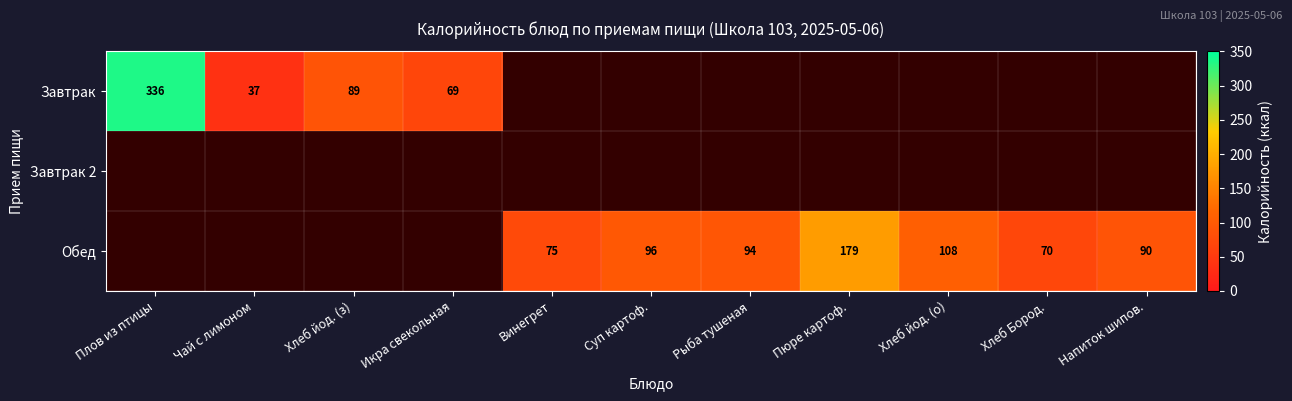

What is the difference between the Обед values at Пюре картоф. and Хлеб Бород.?

109